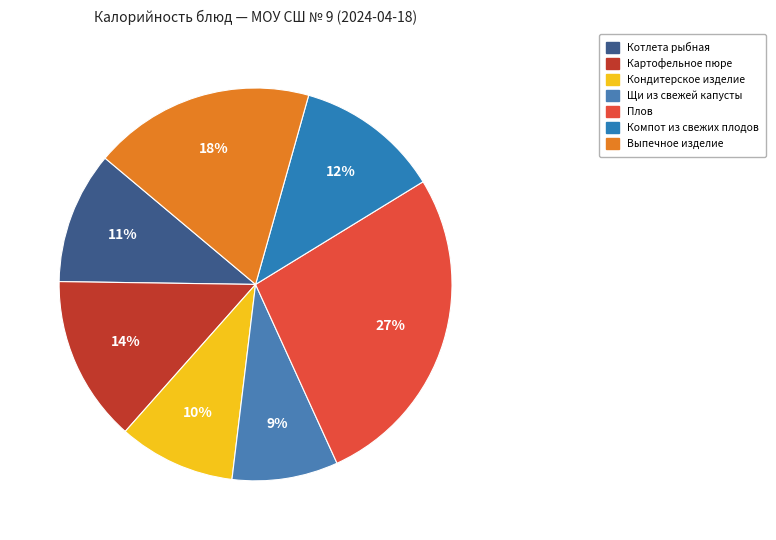

Is Кондитерское изделие the majority of the pie?

No